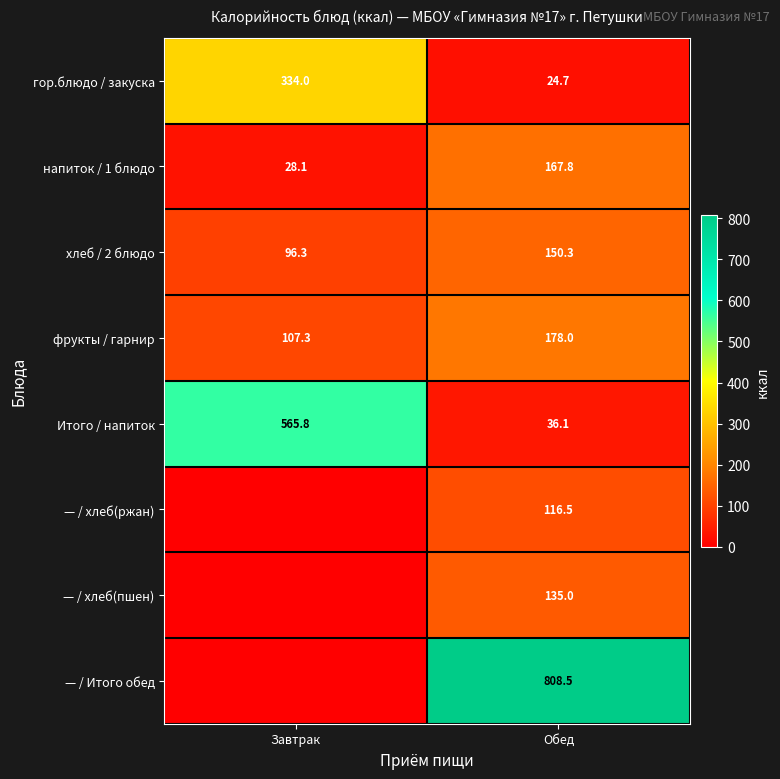

What is the greatest value displayed?

808.5